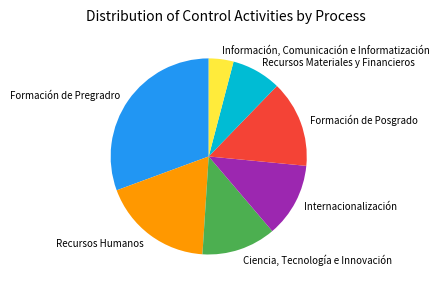

Is Formación de Pregradro the majority of the pie?

No